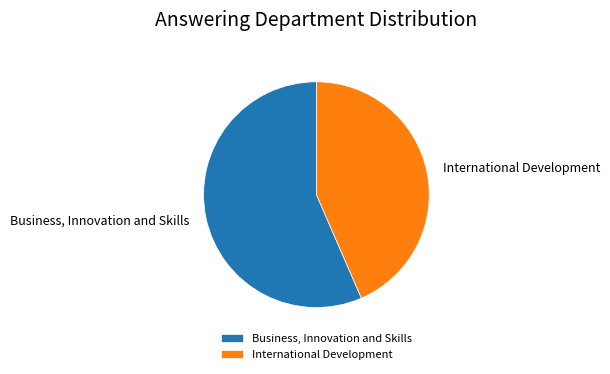

Count the number of slices in the pie.

2